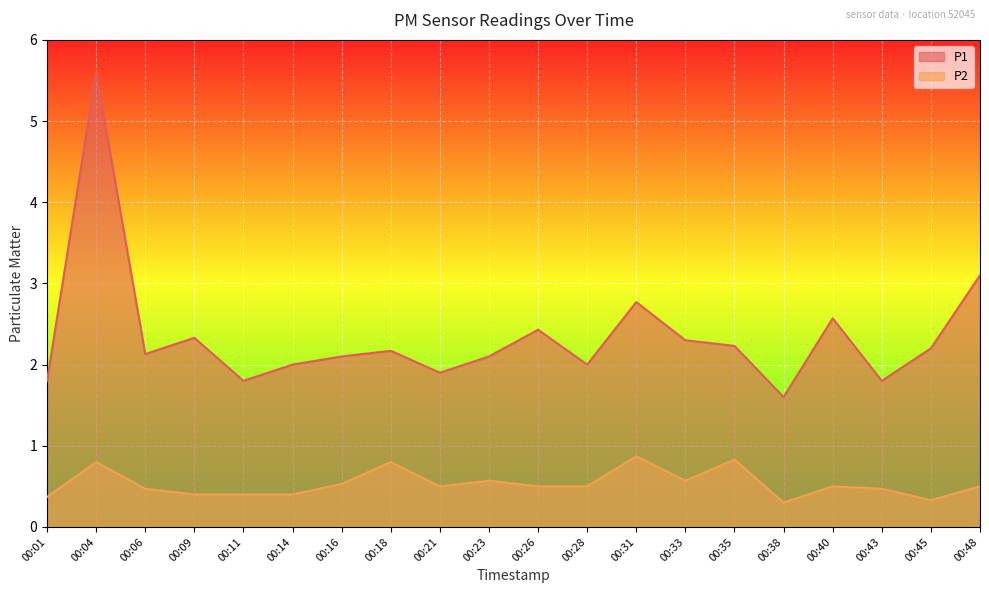

Where is the first local maximum for P1?

00:04